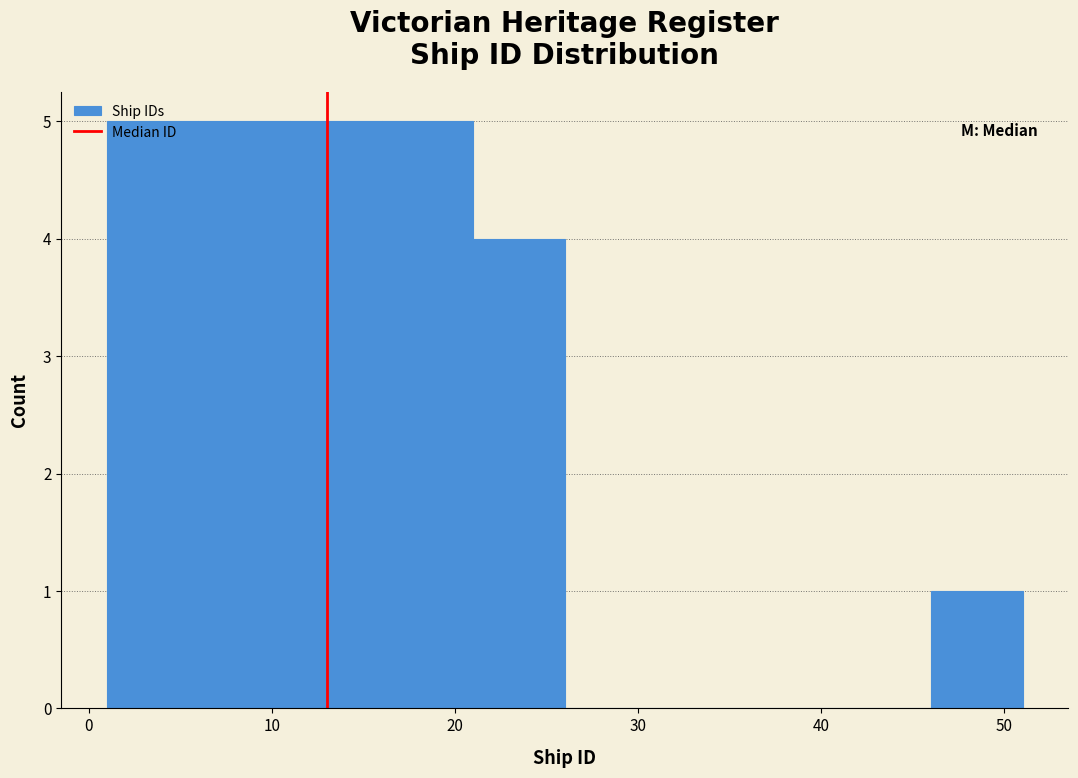

Reading left to right, list every bar in this chart as the range it spans on the x-axis followed by its height. The values are not printed on the chart, so give them approximately, as read against the axis.

1 to 6: 5
6 to 11: 5
11 to 16: 5
16 to 21: 5
21 to 26: 4
26 to 31: 0
31 to 36: 0
36 to 41: 0
41 to 46: 0
46 to 51: 1